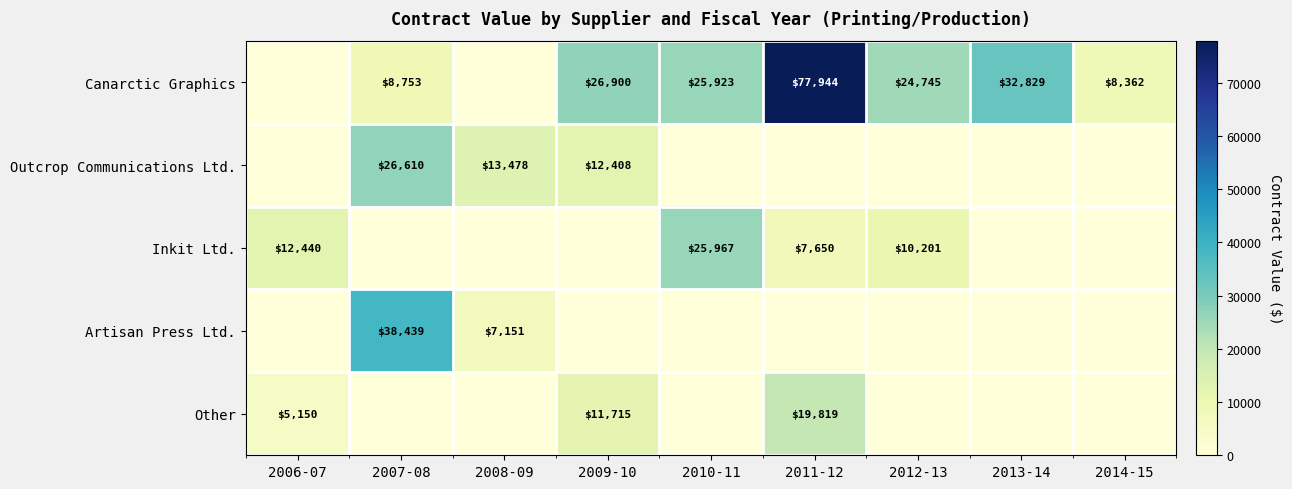

The Canarctic Graphics series shows 124585 at 2011-12. True or false?

False